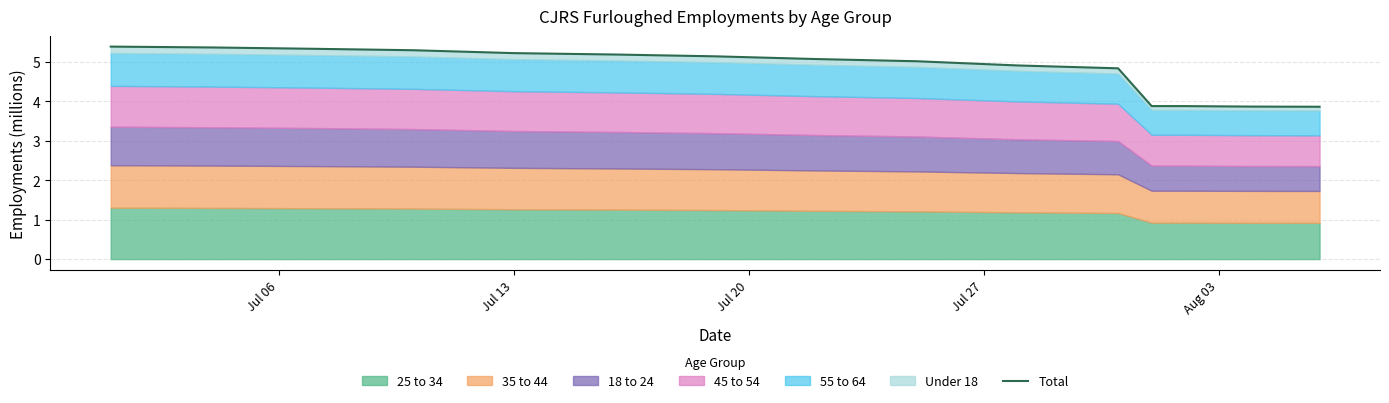

True or false: the data shows 1.2 at 5.

False